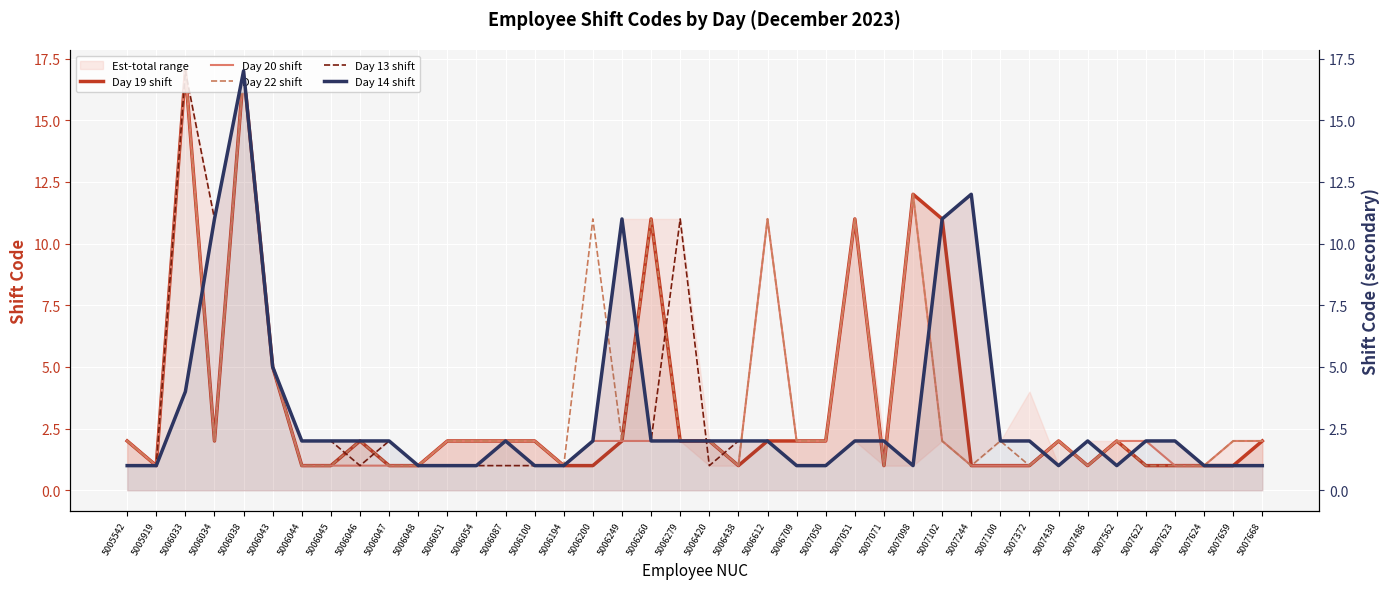

What is the sum of all Day 19 shift values?

133